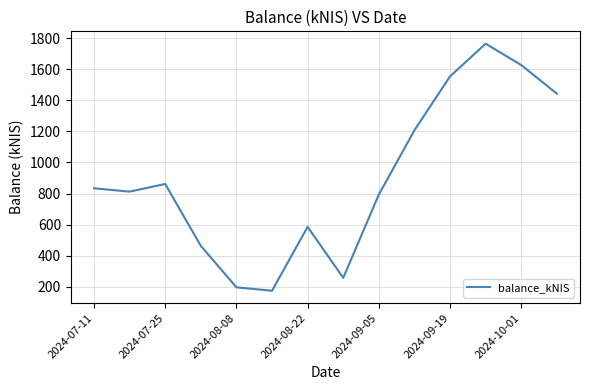

What is the greatest value displayed?

1763.5